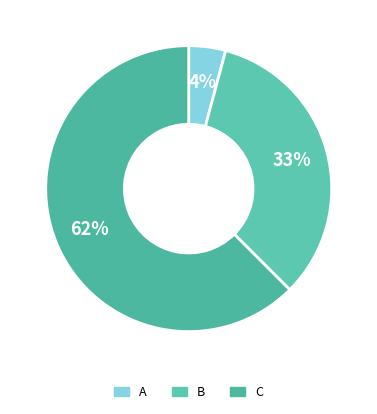

What percentage is the A slice, to the nearest percent?

4%